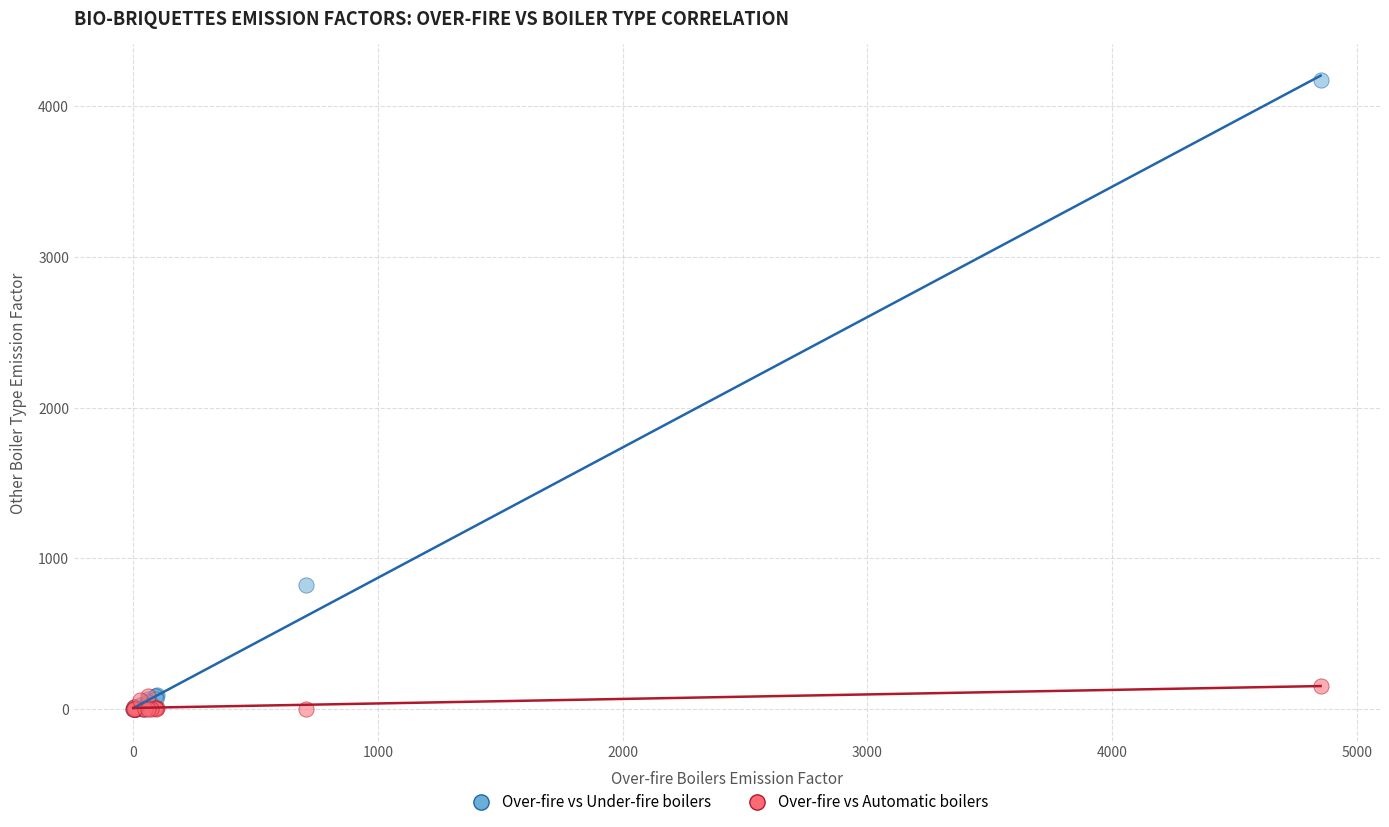

Which series reaches the maximum Y coordinate?

Over-fire vs Under-fire boilers